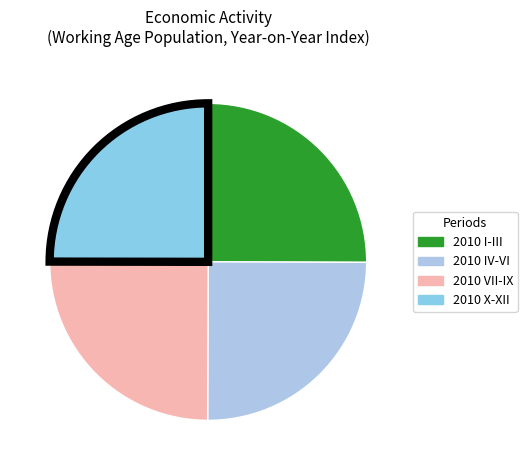

How many slices are in this pie chart?

4